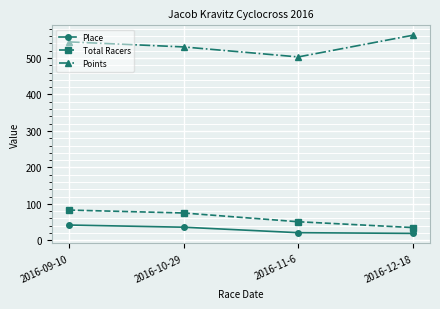

What is the total value across all series at 2016-11-6?

575.0